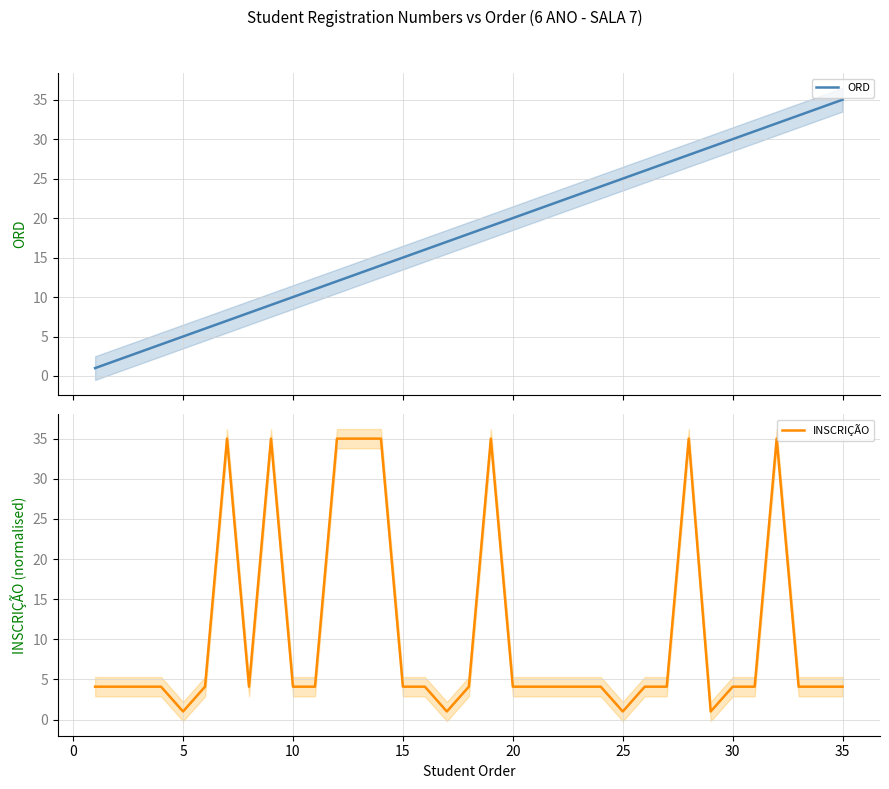

How many values in the INSCRIÇÃO series are below 4?

4